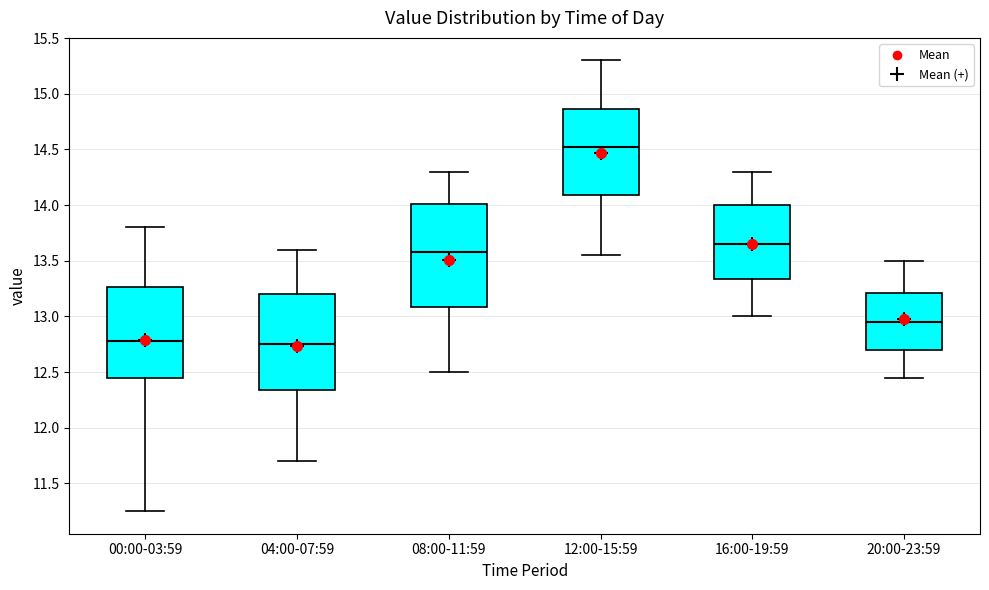

Where does the upper whisker of the box for 16:00-19:59 end on the y-axis? The values are not printed on the chart, so give them approximately, as read against the axis.

14.30